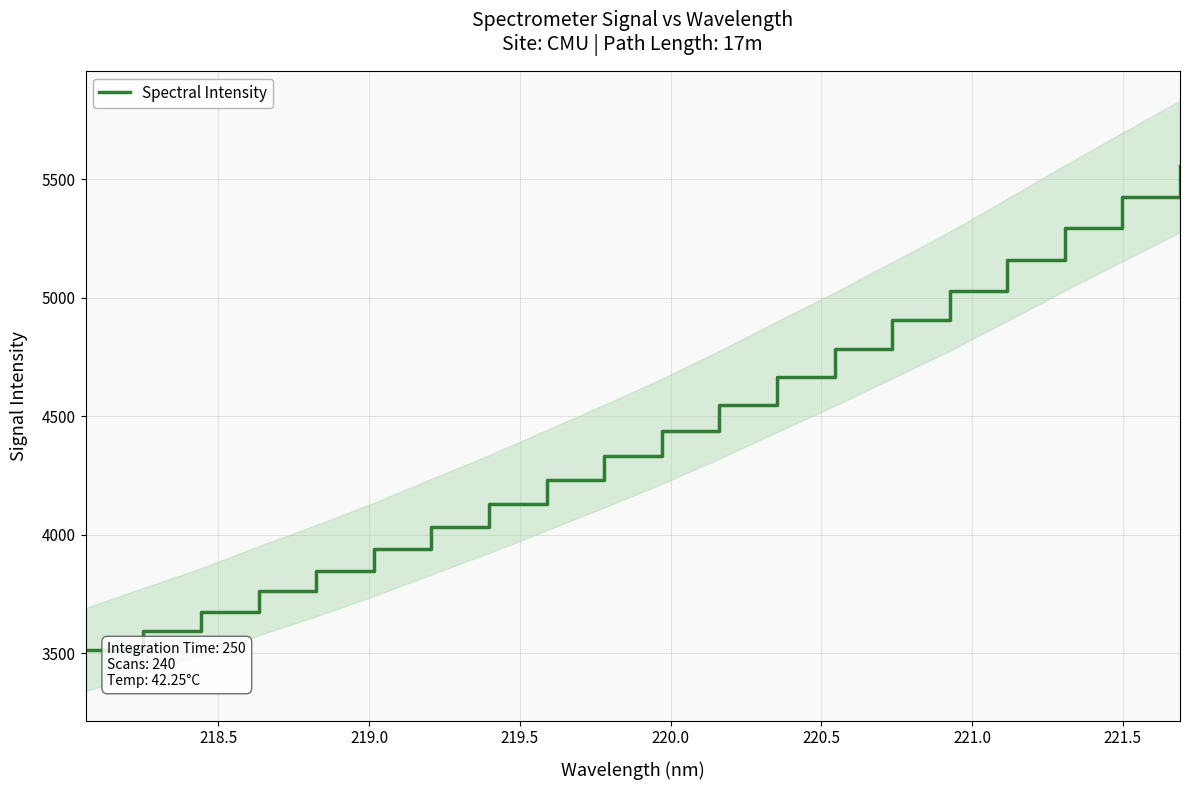

What is the highest value of the Spectral Intensity series?

5553.6